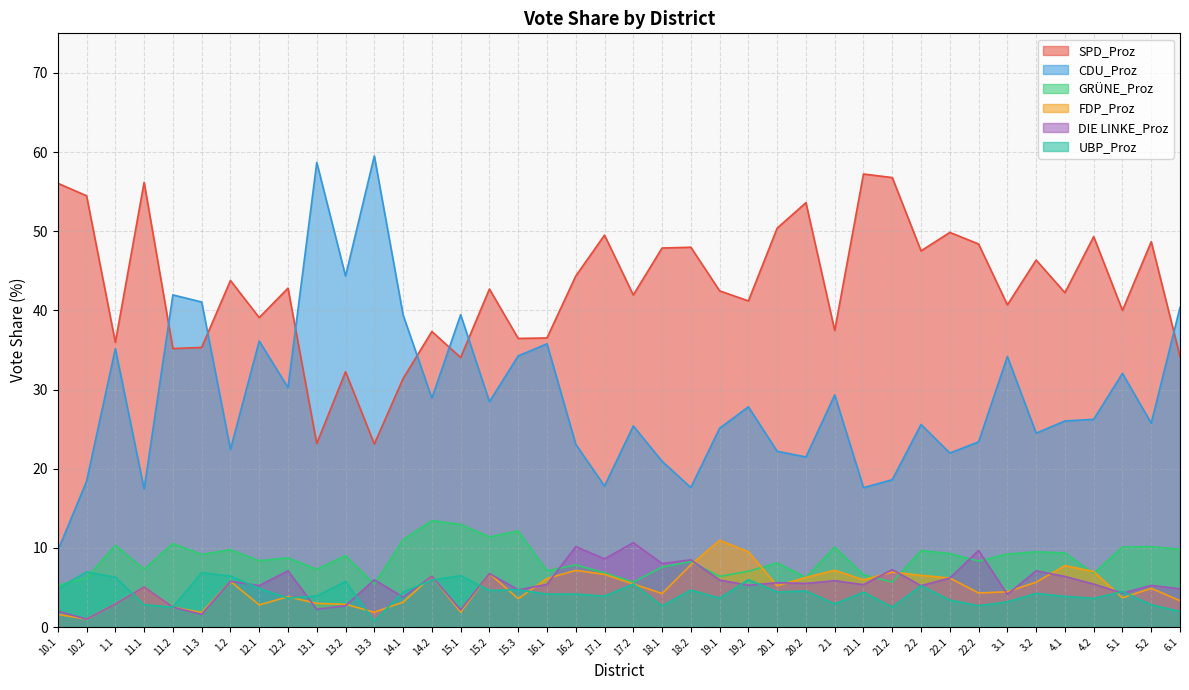

At which label does GRÜNE_Proz first exceed 8?

1.1